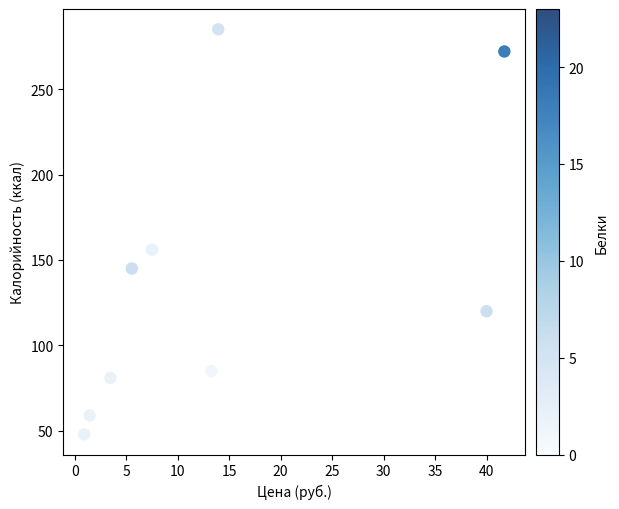

What is the range of Y values (max minus min)?

237